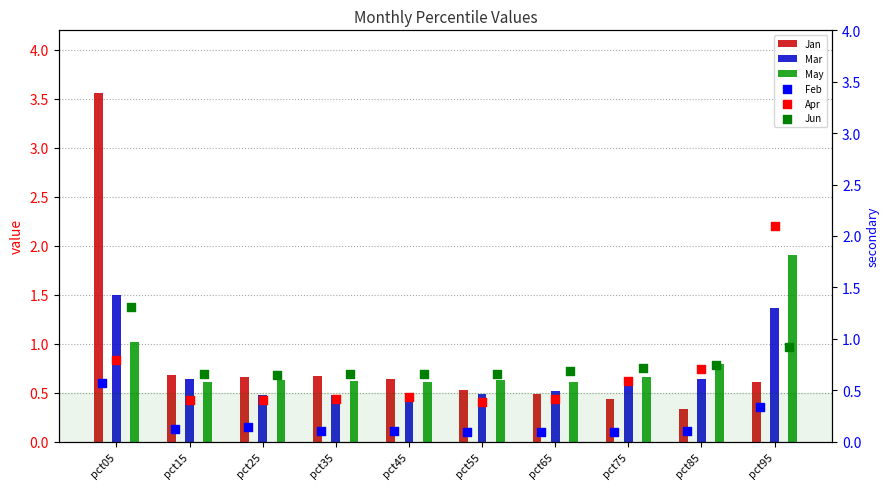

Which series has the widest spread of Y values?

Jan